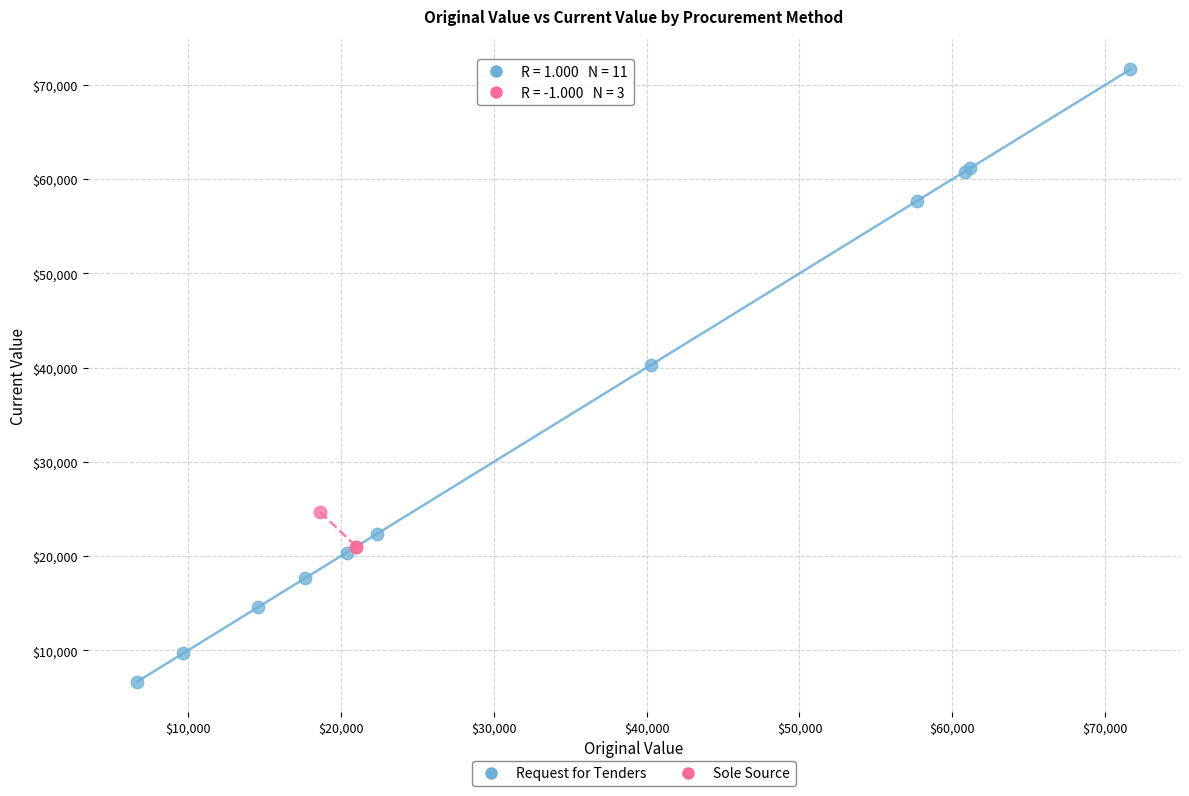

Which series has the largest Y range (max minus min)?

Request for Tenders